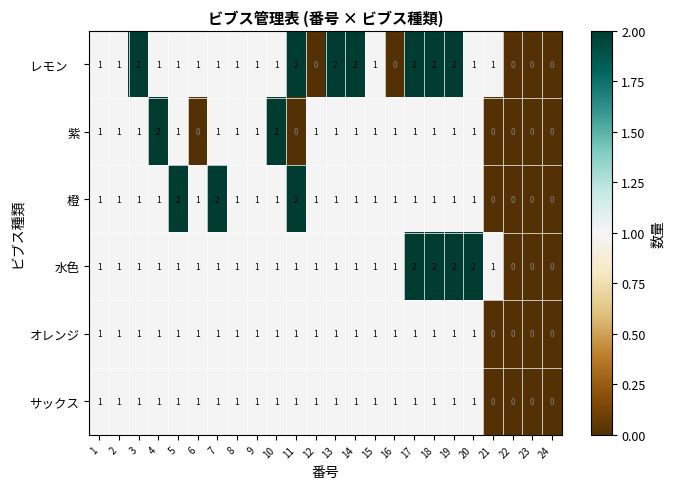

What is the difference between the highest and lowest values at 20?

1